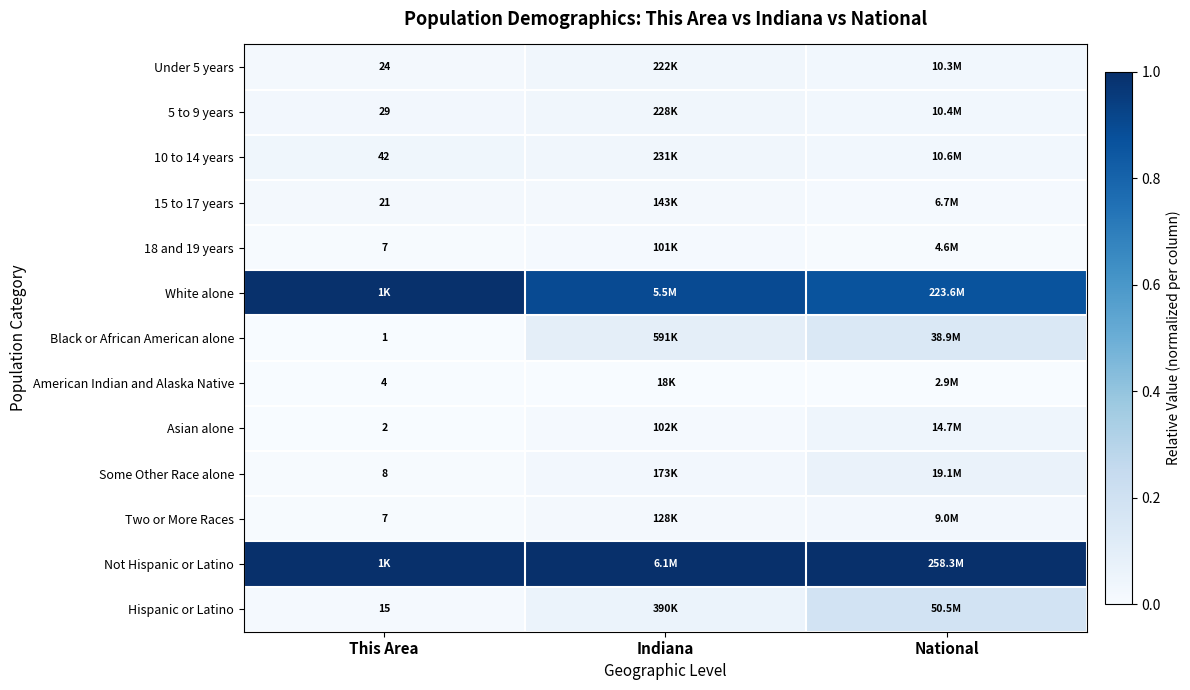

Which series changed the most between This Area and Indiana?

White alone